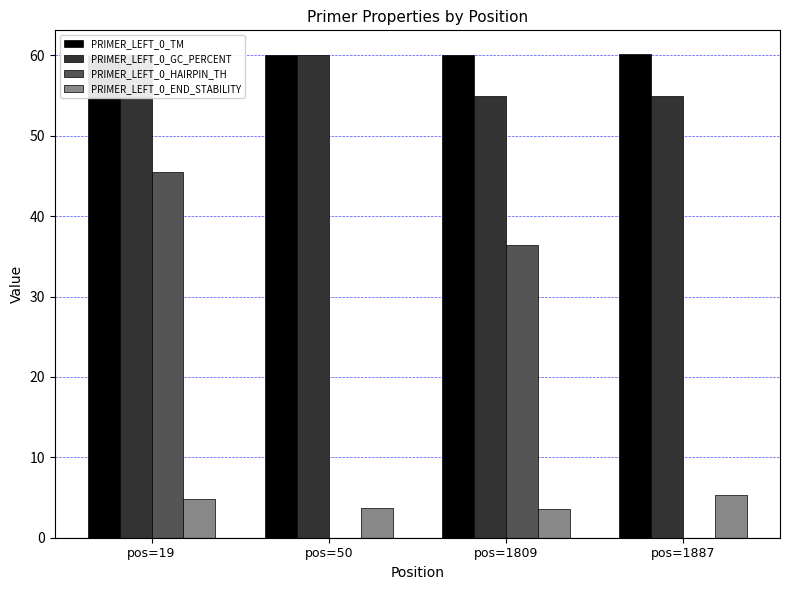

What is the greatest value displayed?

60.1